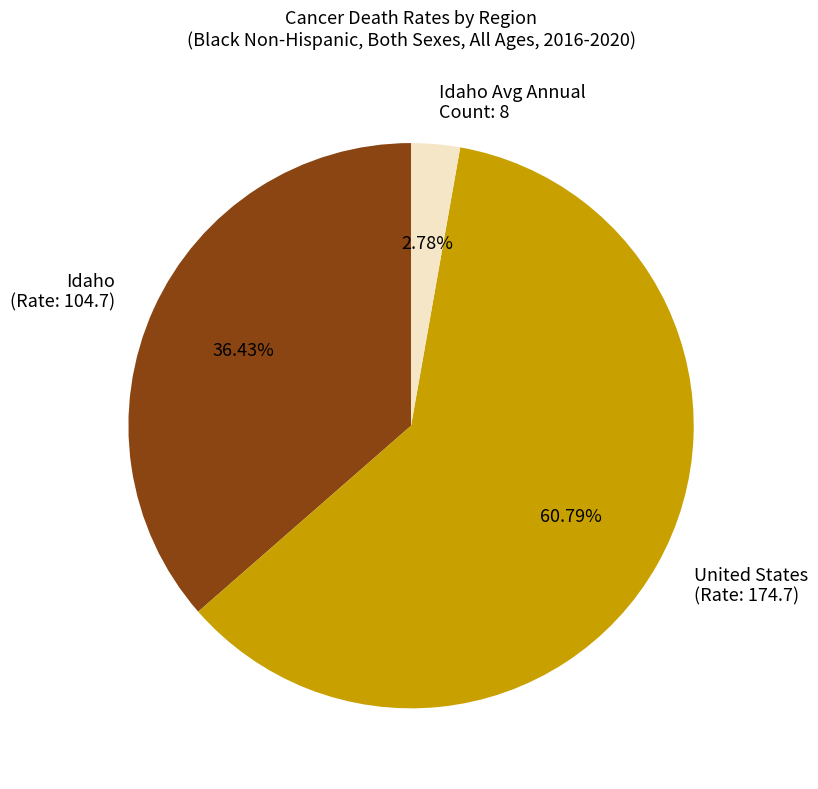

Between Idaho (Rate: 104.7) and Idaho Avg Annual Count: 8, which is larger?

Idaho (Rate: 104.7)